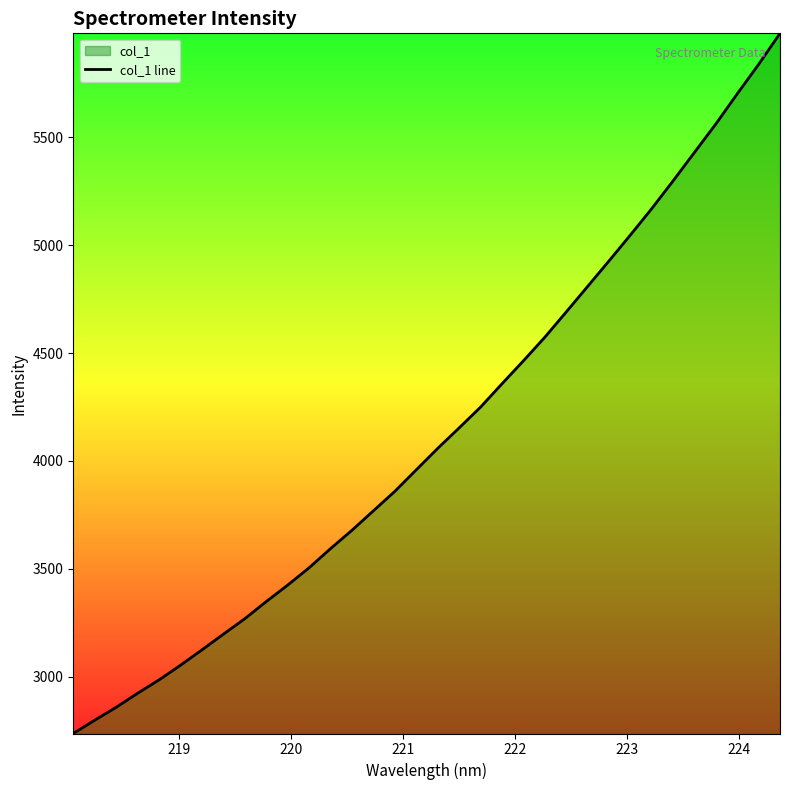

What is the smallest value displayed?

2737.1